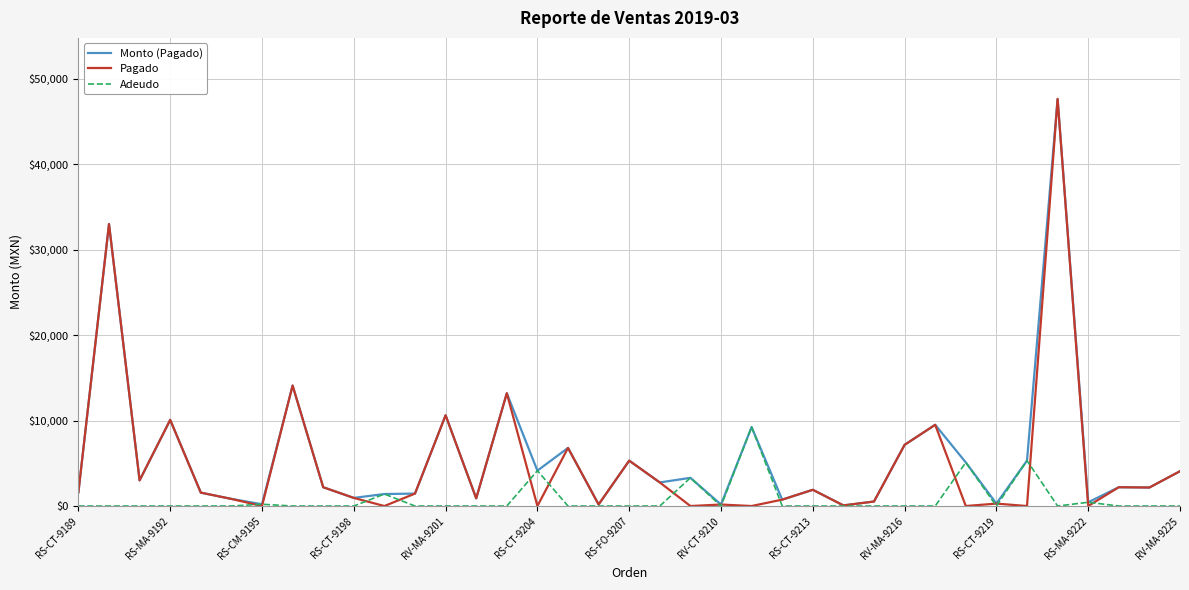

Which series has the largest range (max minus min)?

Pagado